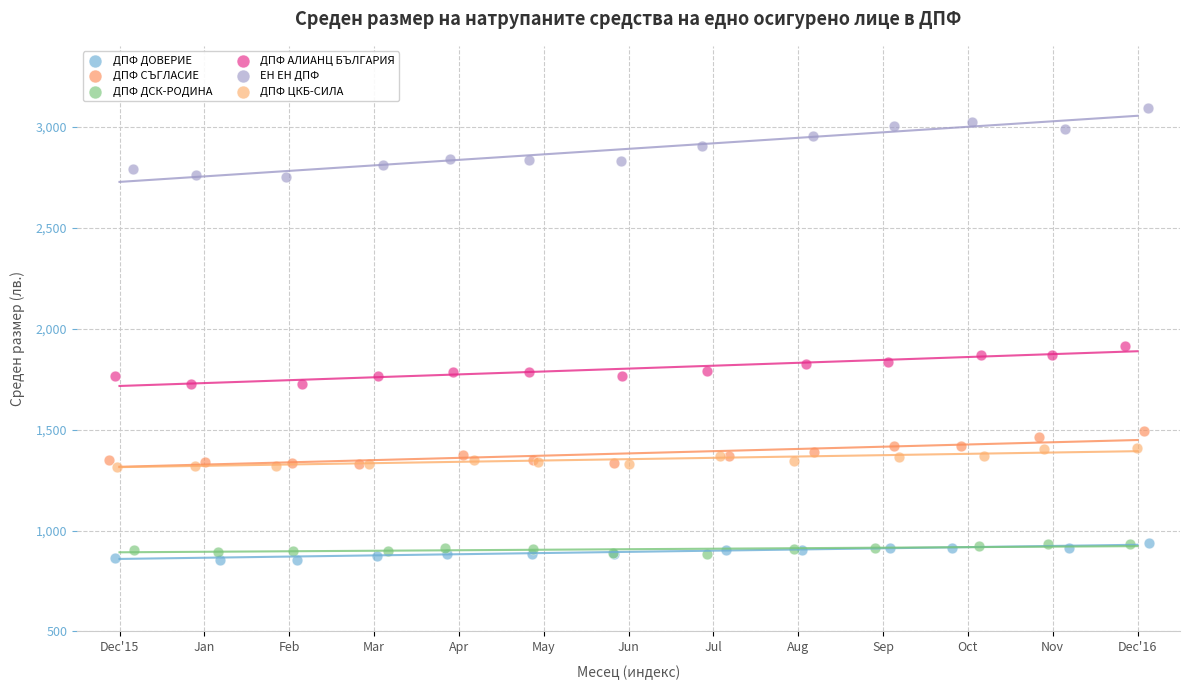

Which series contains the highest Y value?

ЕН ЕН ДПФ